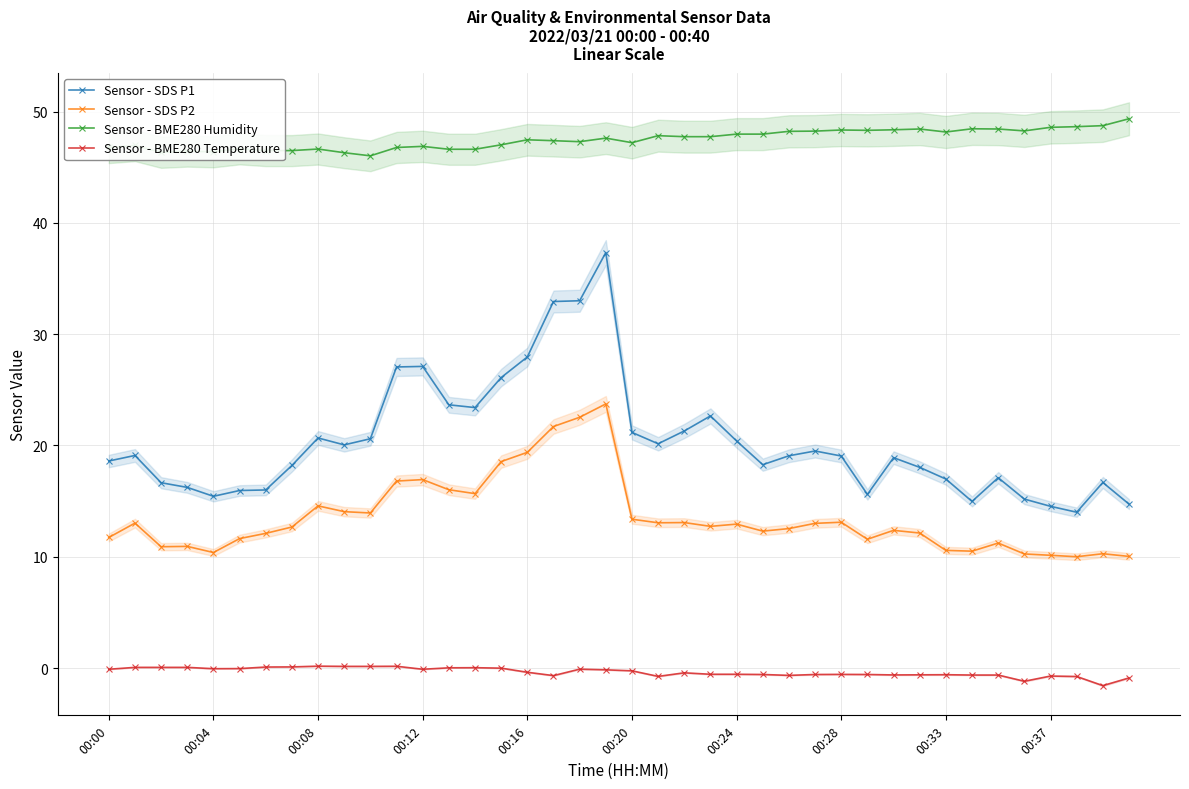

How many lines are shown in the chart?

4